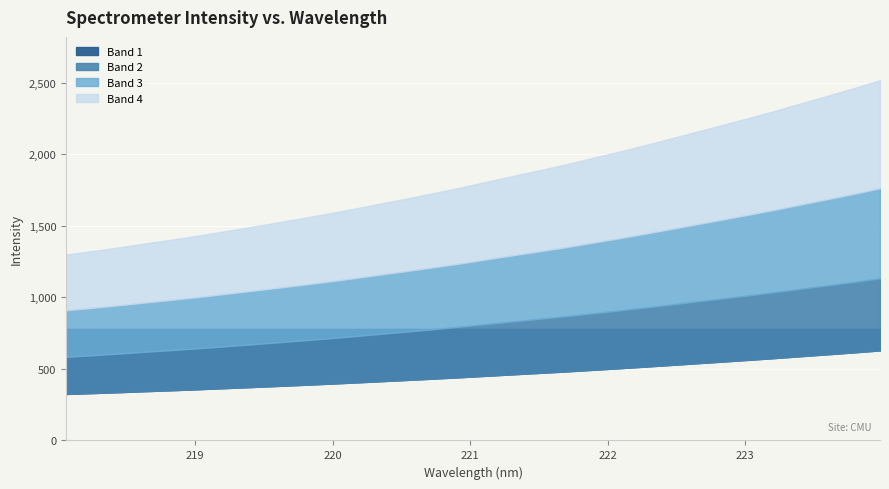

Reading left to right, what are all the values shown in this chart?

1299.4	1323.5	1348.8	1376.9	1402.9	1430.8	1461.0	1490.9	1522.1	1553.7	1586.3	1620.6	1656.7	1692.2	1729.0	1766.7	1807.5	1847.8	1887.7	1927.9	1972.1	2015.9	2061.8	2108.9	2157.3	2205.0	2253.8	2303.5	2356.1	2408.7	2461.2	2517.8